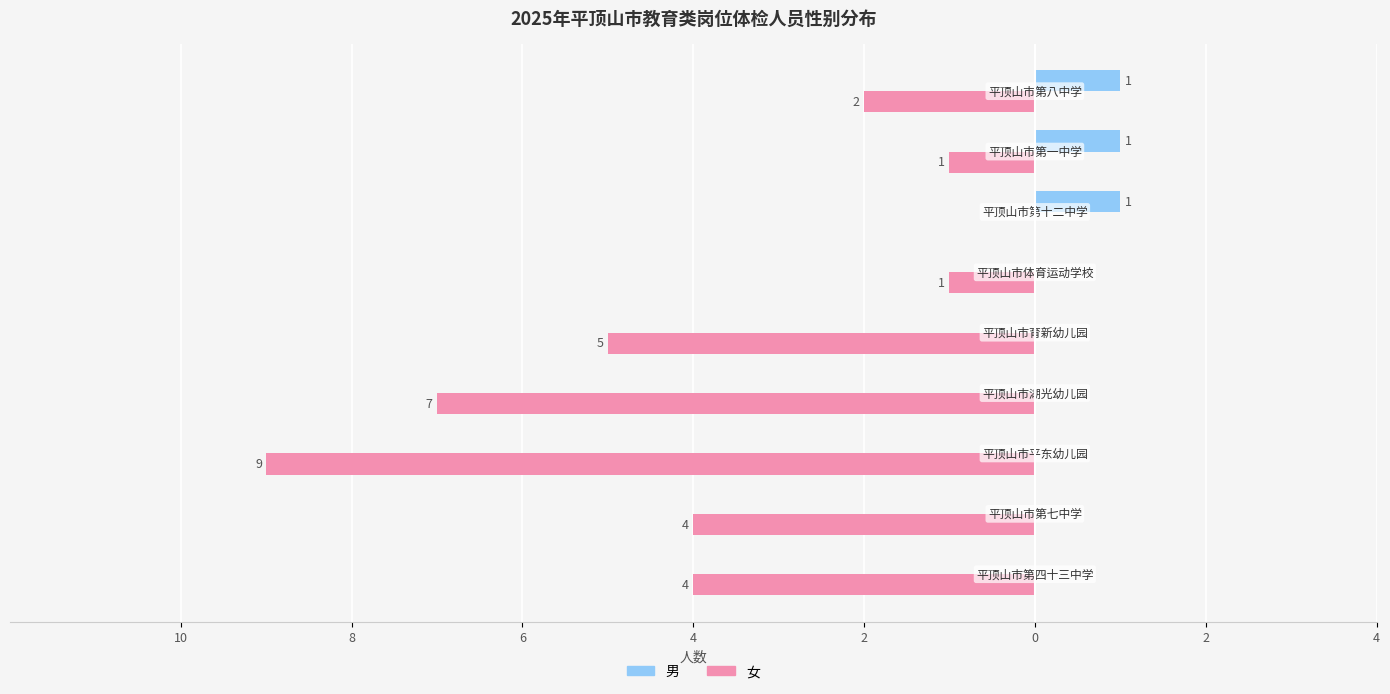

What are all the series names shown in the legend?

男, 女